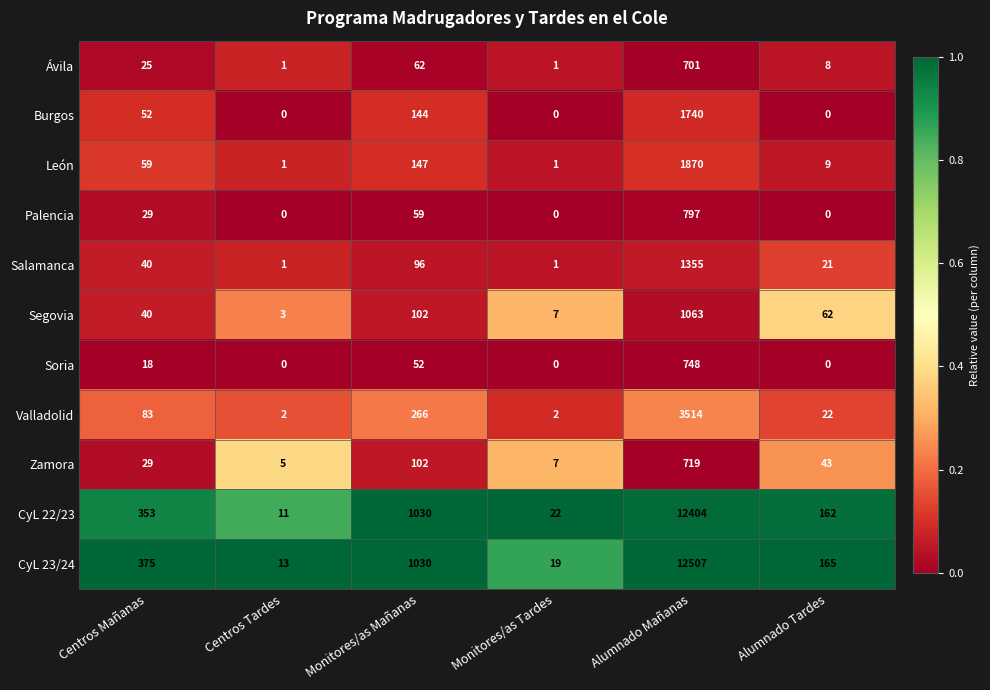

What value does the Ávila series have at Monitores/as Mañanas?

62